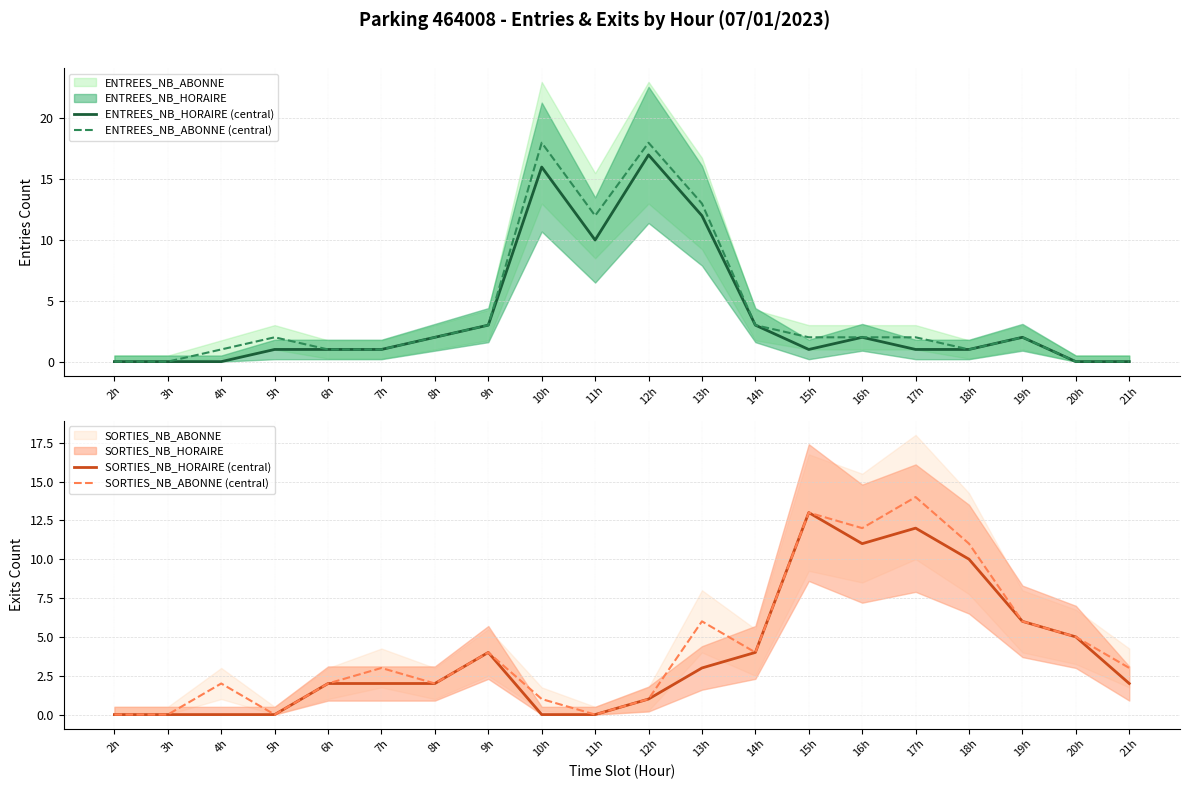

At which category does SORTIES_NB_HORAIRE (central) reach its first local valley?

16h